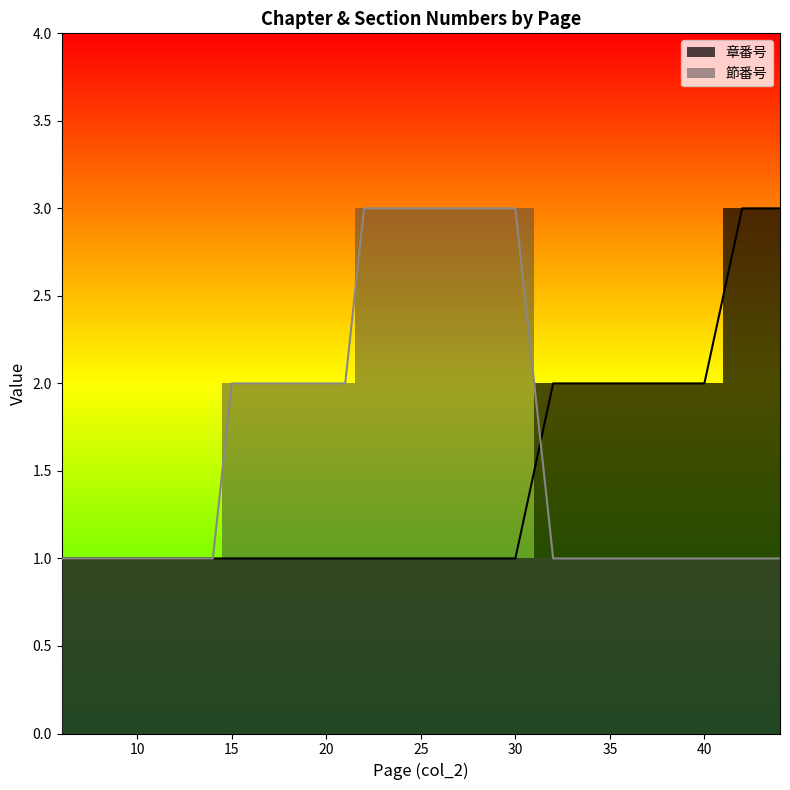

Rank the categories by 節番号 value from highest to lowest.

22, 23, 24, 25, 26, 27, 28, 30, 15, 16, 17, 18, 19, 20, 21, 6, 7, 8, 10, 11, 12, 14, 32, 34, 35, 36, 38, 39, 40, 42, 43, 44